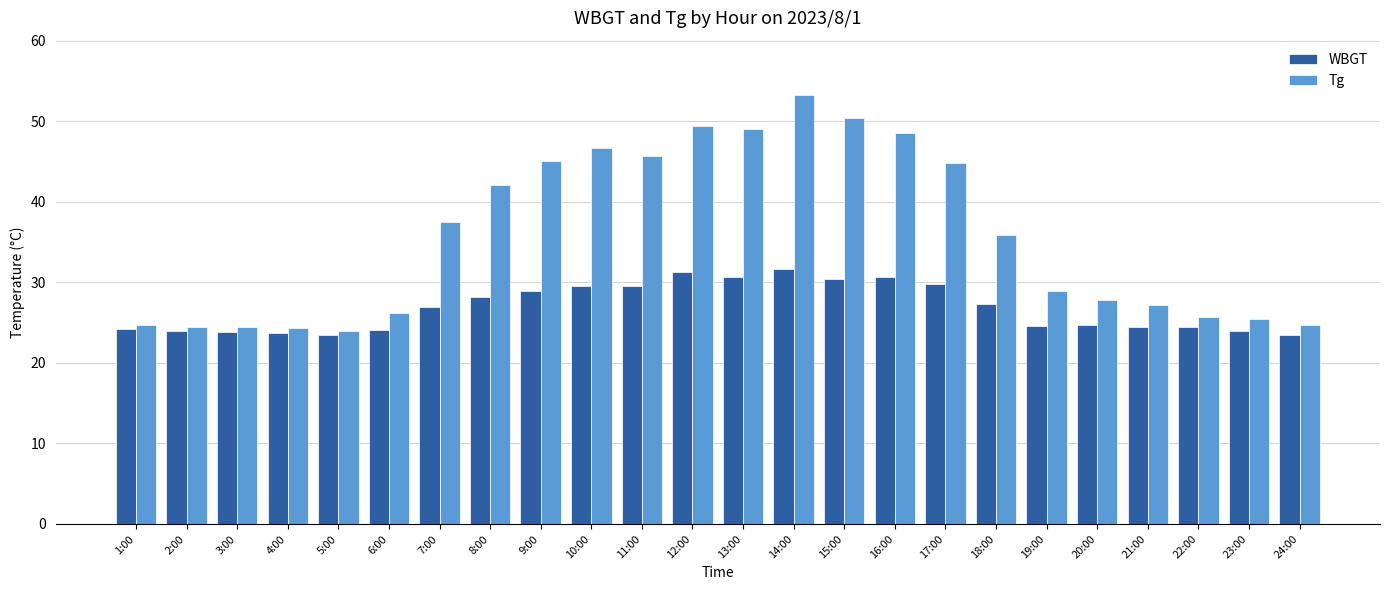

What position from the right is 2:00?

23